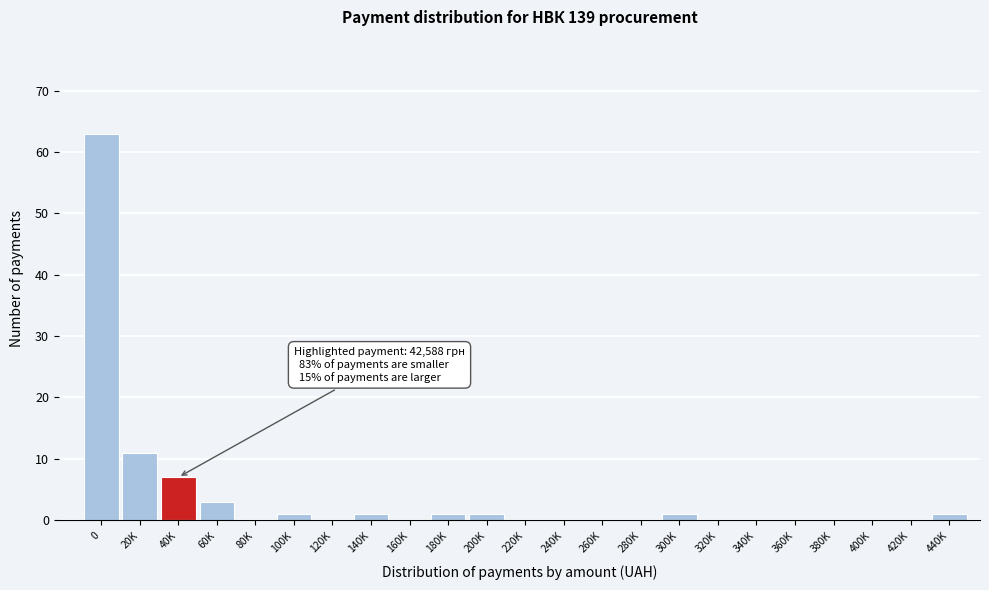

Reading right to left, what are all the values shown in this chart?

440K=1	420K=0	400K=0	380K=0	360K=0	340K=0	320K=0	300K=1	280K=0	260K=0	240K=0	220K=0	200K=1	180K=1	160K=0	140K=1	120K=0	100K=1	80K=0	60K=3	40K=7	20K=11	0=63